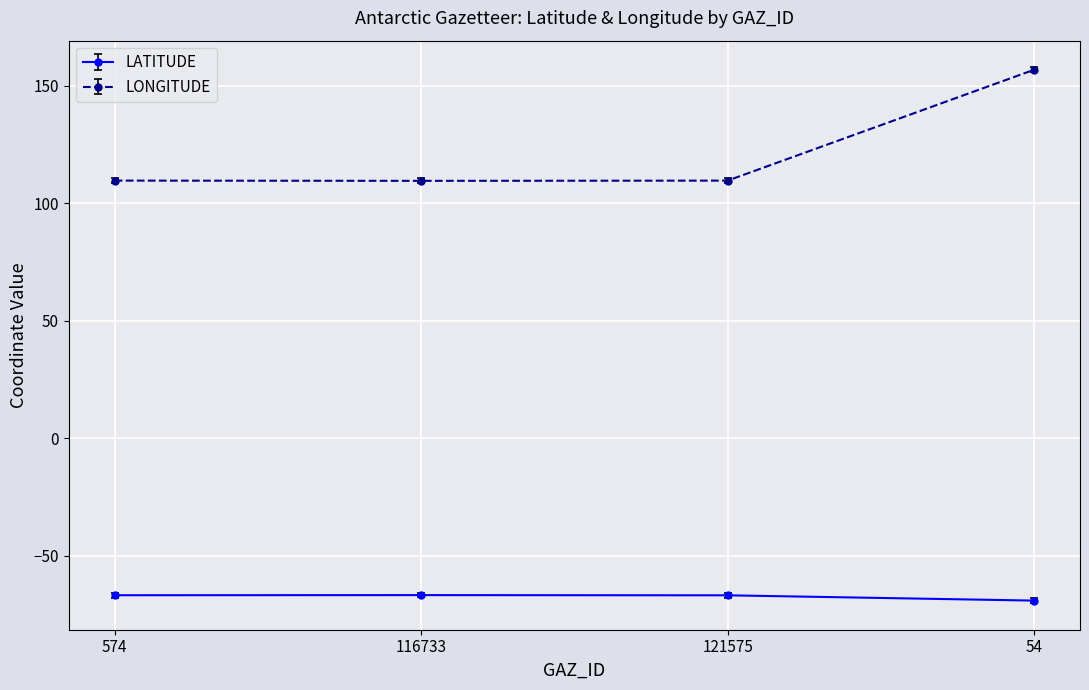

True or false: LATITUDE has a value of -18.4 at 574.

False